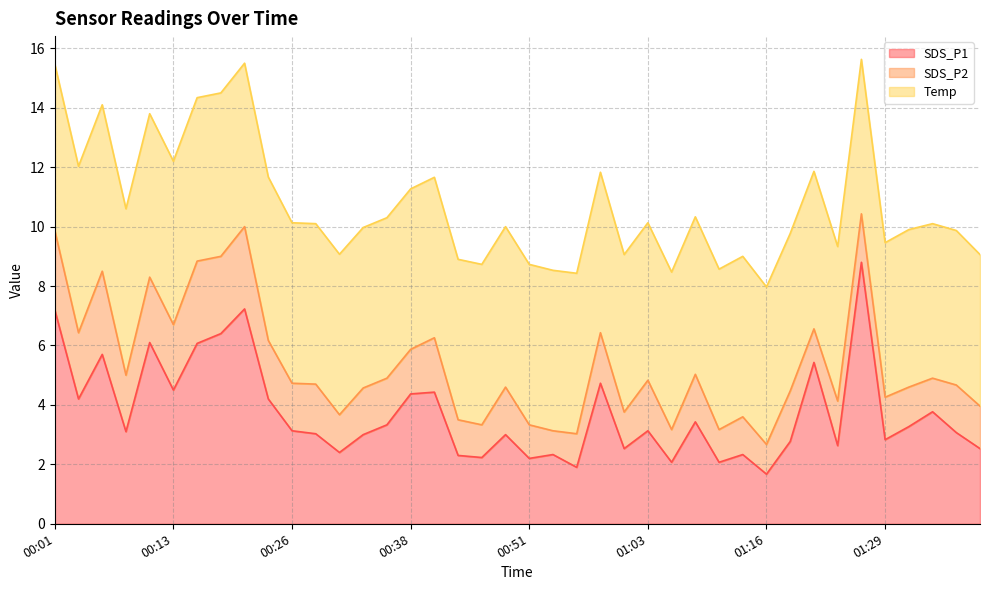

How many values in the SDS_P2 series exceed 1?

38